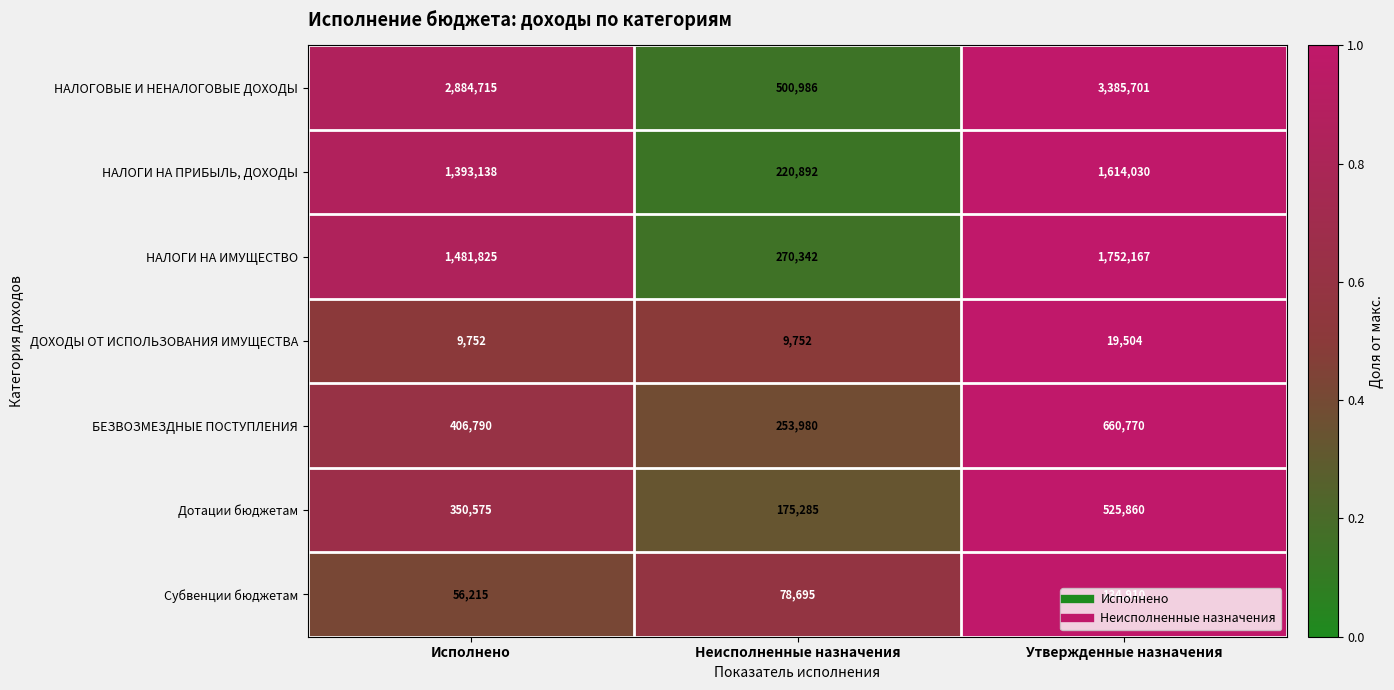

Which category has the highest value across all series?

Утвержденные назначения